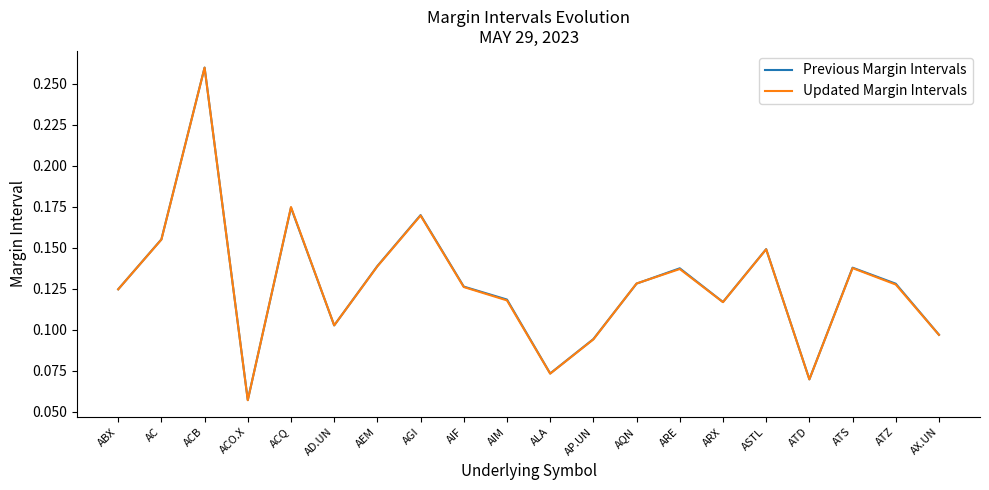

How many intersections are there between Previous Margin Intervals and Updated Margin Intervals?

4